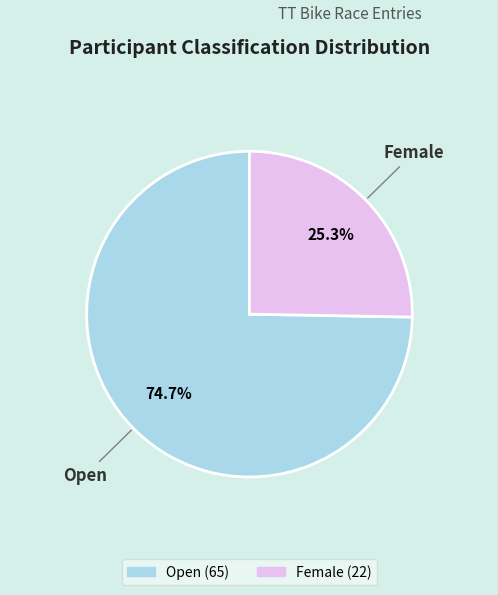

Does any single category account for the majority?

Yes